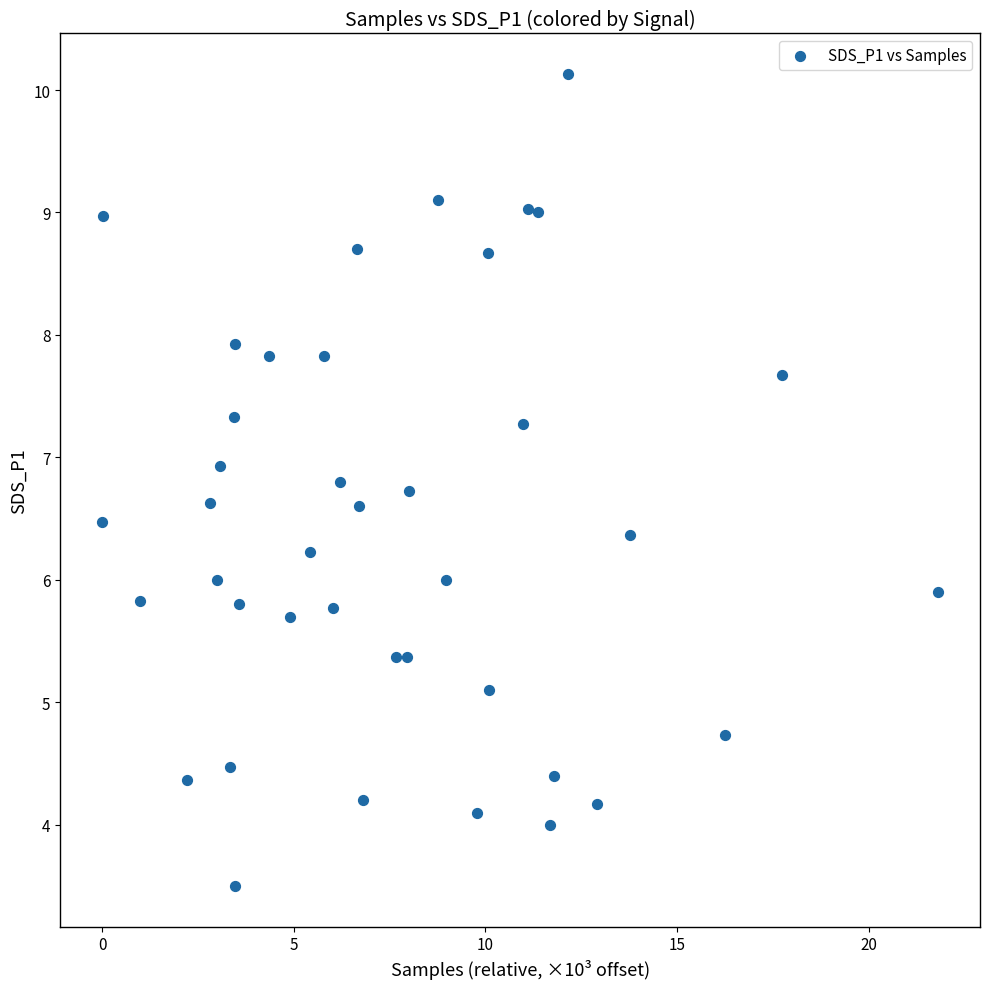

What is the range of X values (max minus min)?

21.8